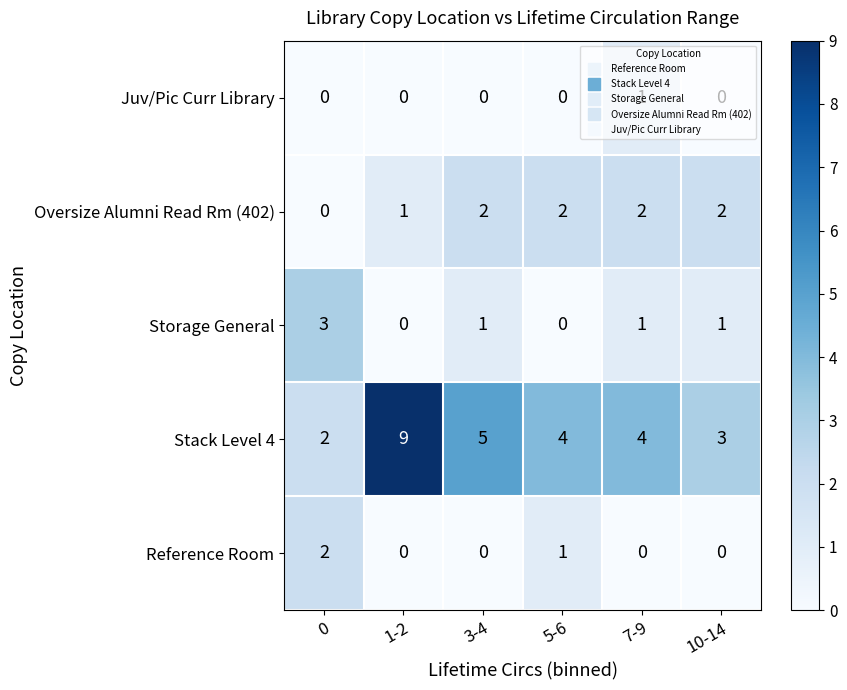

At how many categories does at least one series exceed 0?

6